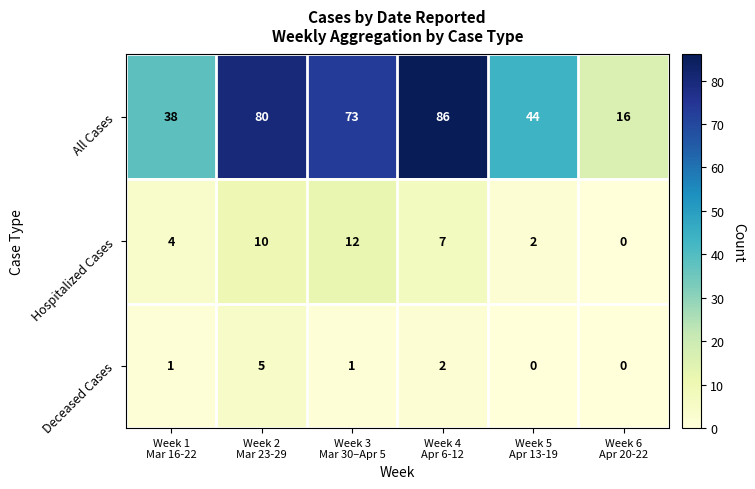

Reading right to left, extract all data points from this chart.

All Cases: 16	44	86	73	80	38
Hospitalized Cases: 0	2	7	12	10	4
Deceased Cases: 0	0	2	1	5	1